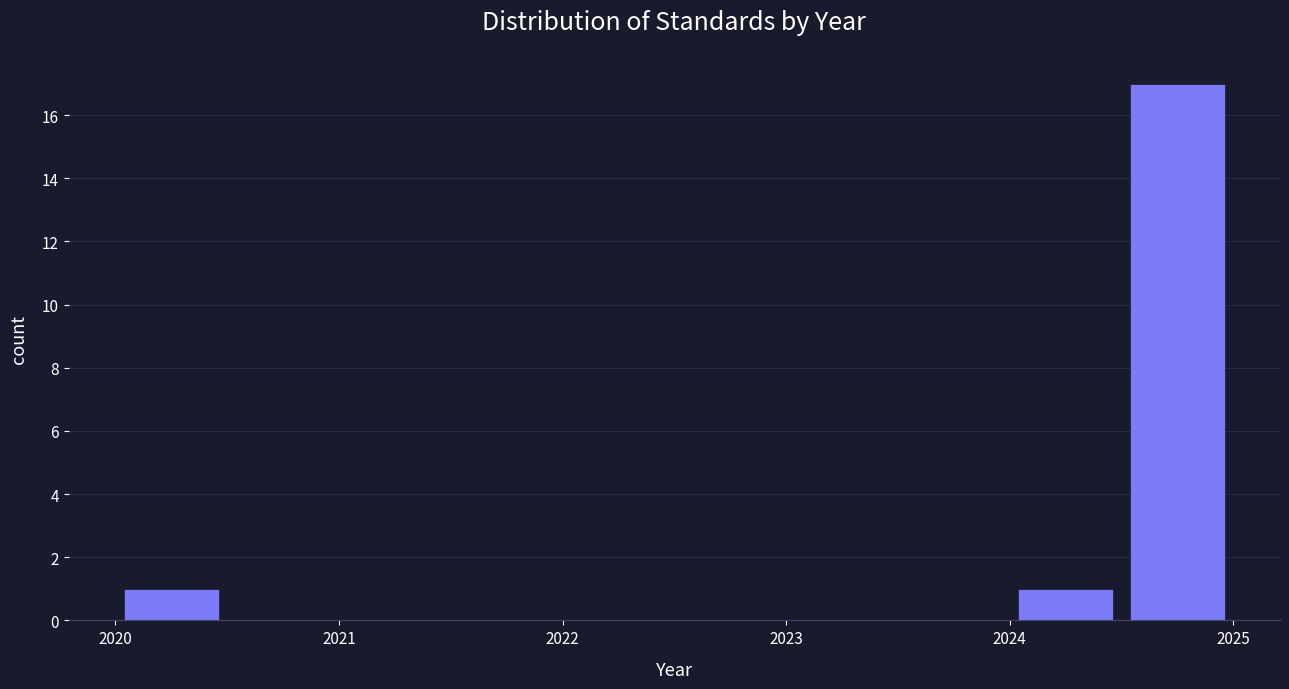

Over which range of the x-axis is the bar tallest?

2024.5 to 2025.0